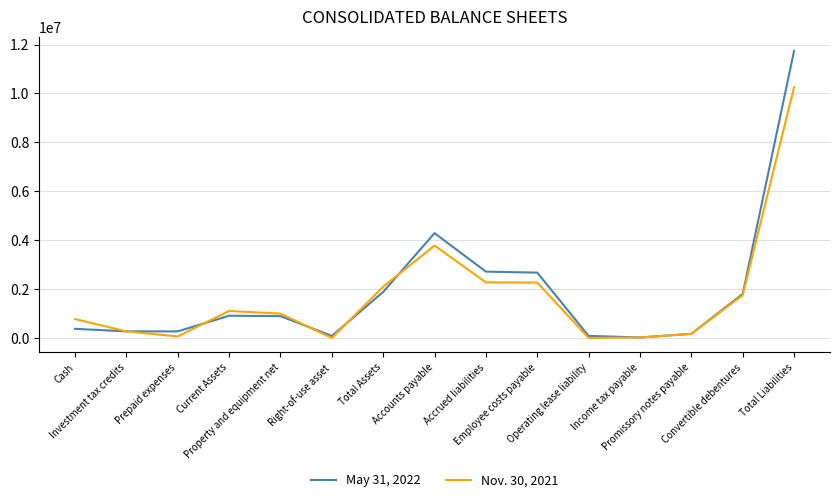

List the series in order of their peak value, lowest first.

Nov. 30, 2021, May 31, 2022